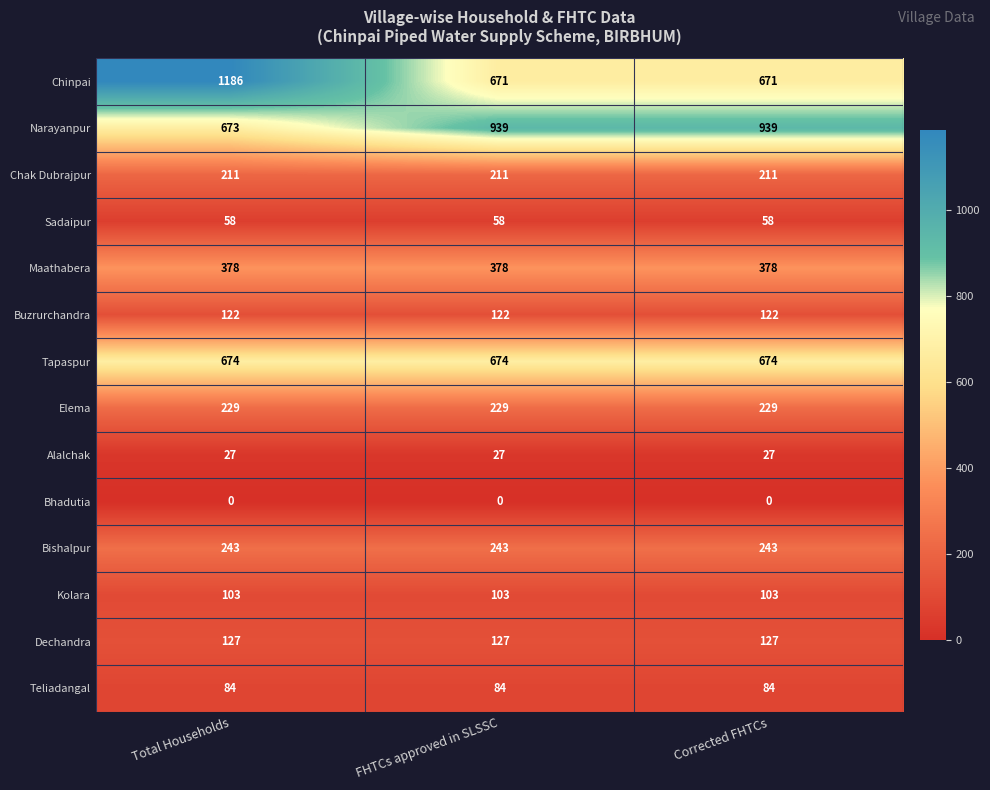

At which category does the chart reach its peak across all series?

Total Households